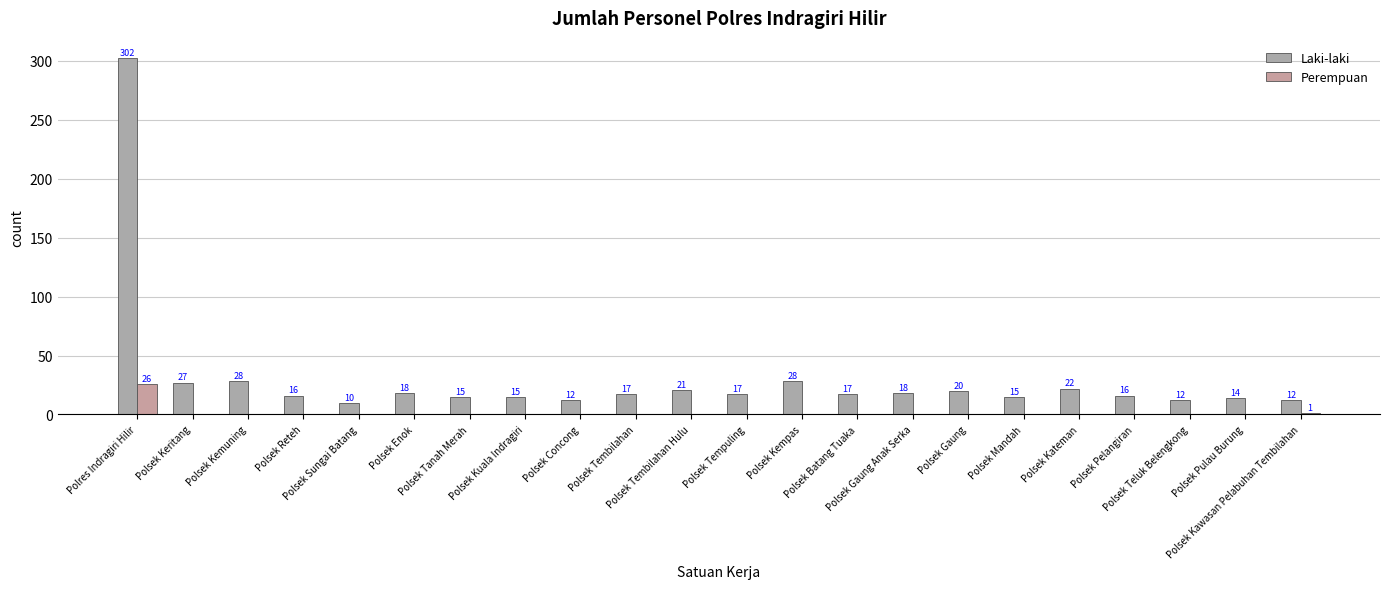

How many categories are shown in the chart?

22